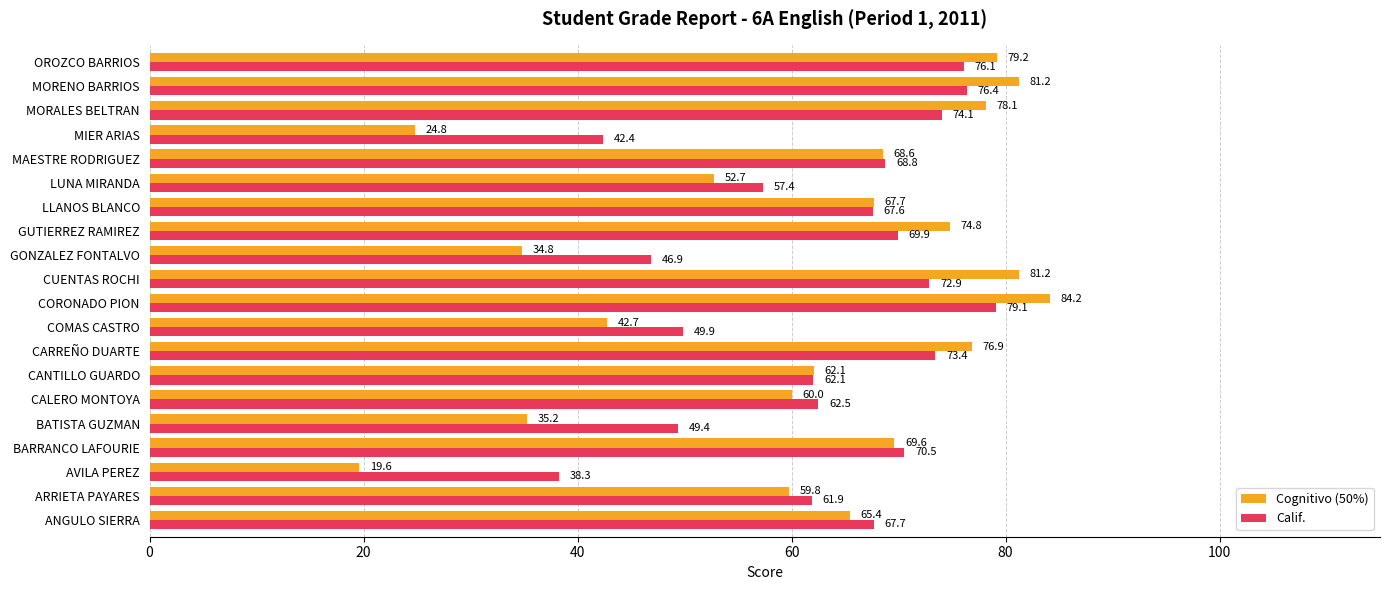

What is the total value across all series at CORONADO PION?

163.3